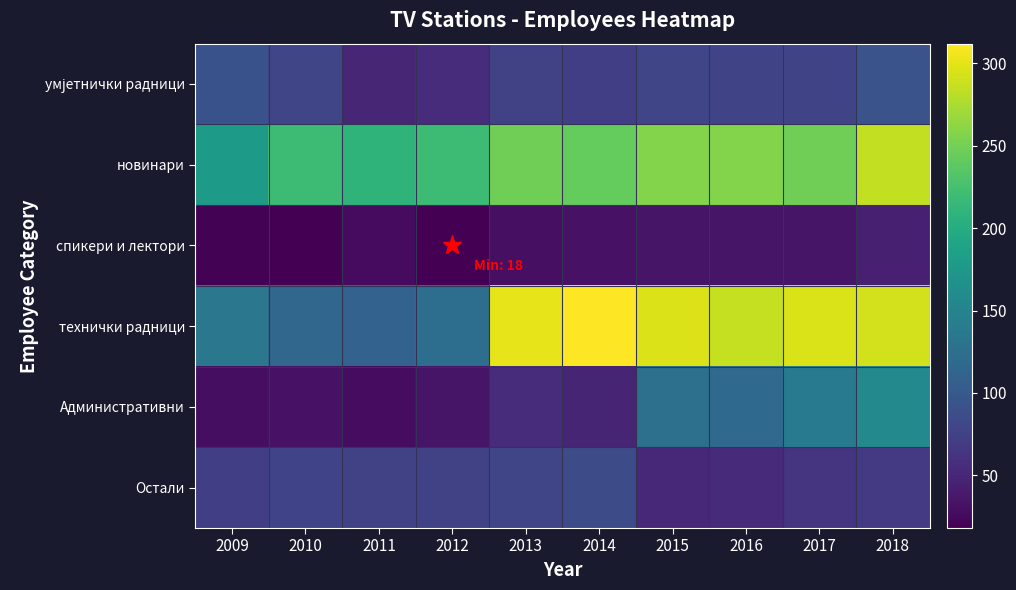

Rank the series at 2017 from lowest to highest value.

спикери и лектори, Остали, умјетнички радници, Административни, новинари, технички радници